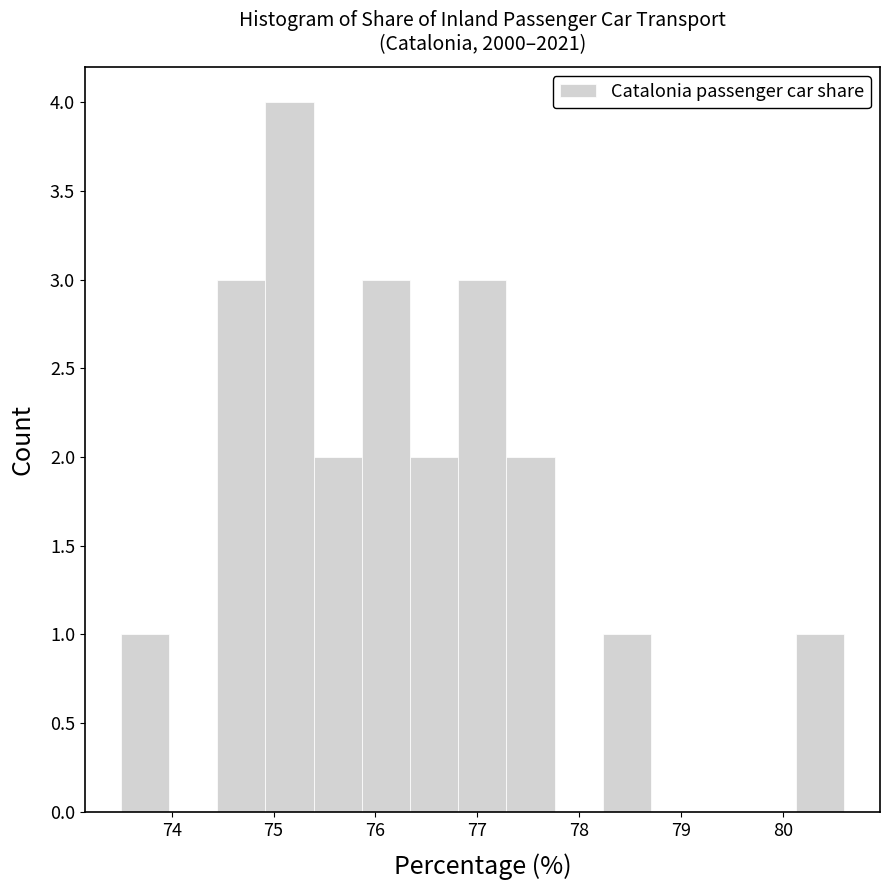

What is the height of the bar covering 74.4 to 74.9 on the x-axis? Neither the bar edges nor the heights are printed on the chart, so give them approximately, as read against the axes.

3